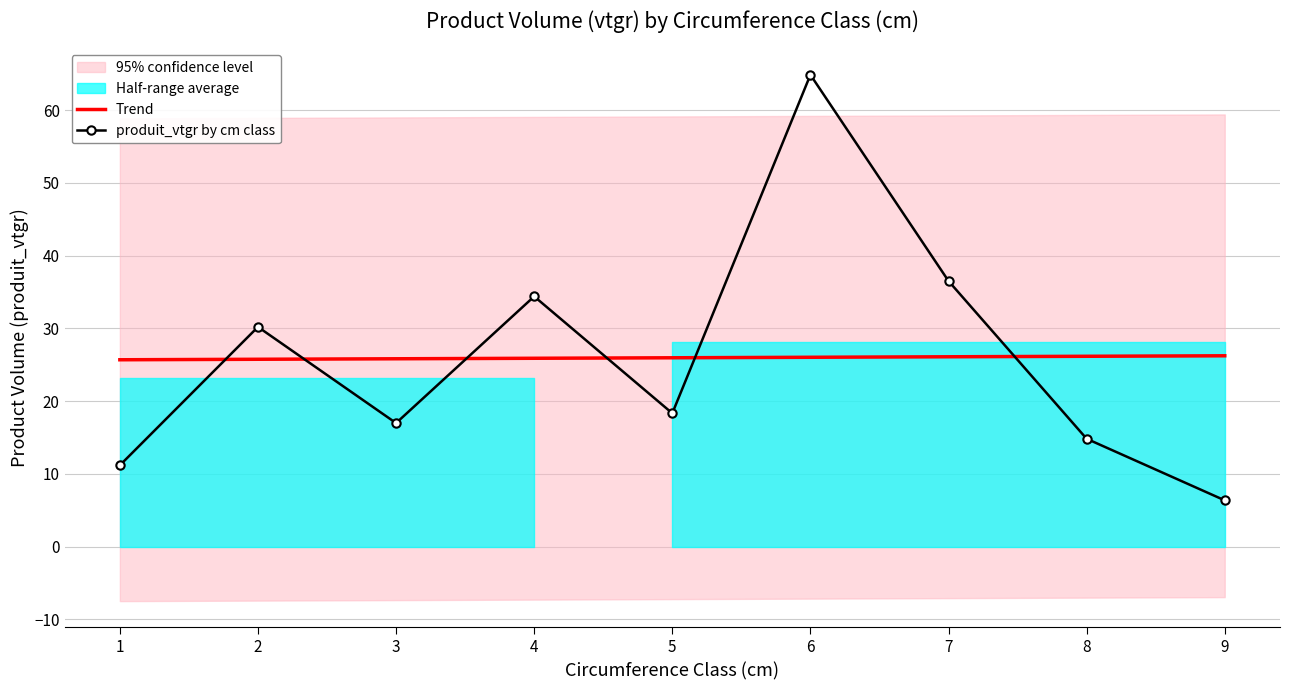

Reading right to left, list all the values displayed in this chart.

Trend: 9=26.2	8=26.2	7=26.1	6=26.0	5=26.0	4=25.9	3=25.8	2=25.7	1=25.7
produit_vtgr by cm class: 9=6.4	8=14.8	7=36.5	6=64.8	5=18.3	4=34.4	3=17.0	2=30.2	1=11.2